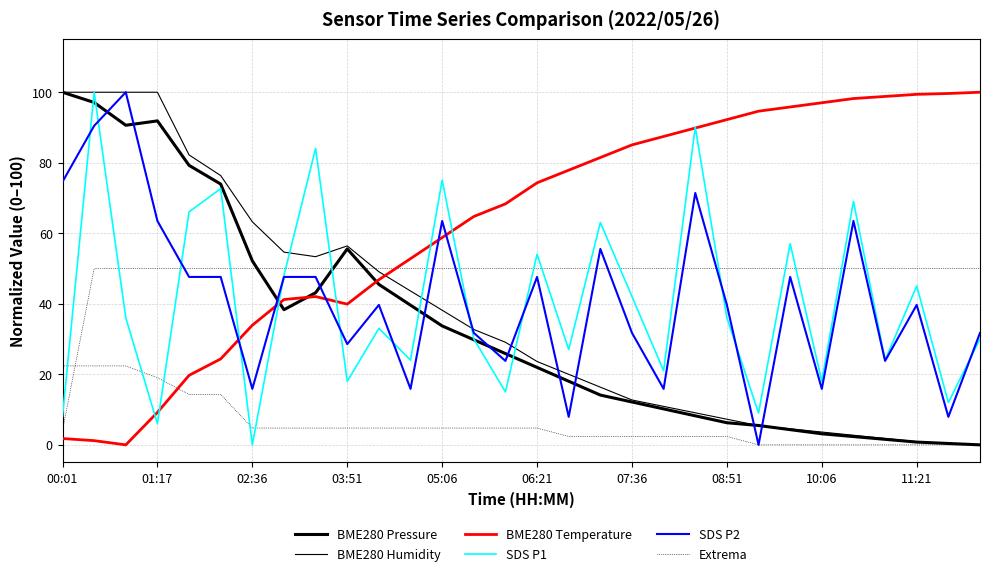

How many interior local peaks does the BME280 Humidity series have?

1